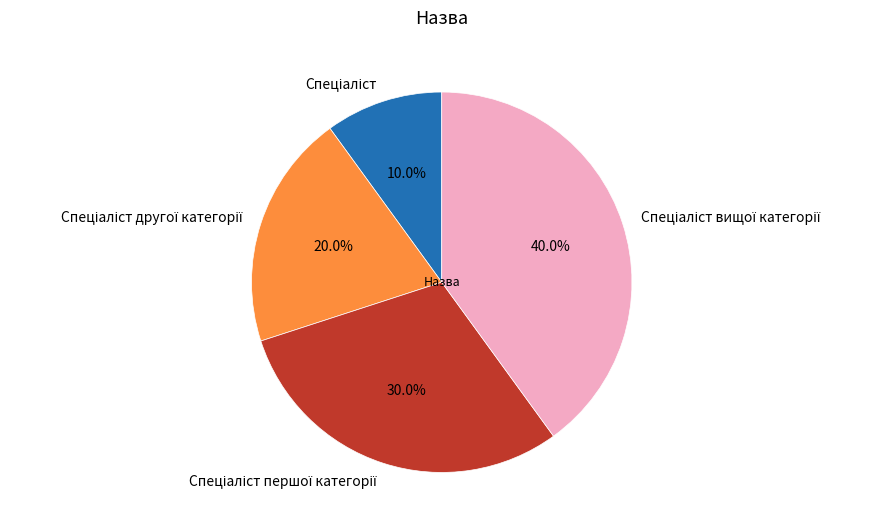

Does any single category account for the majority?

No